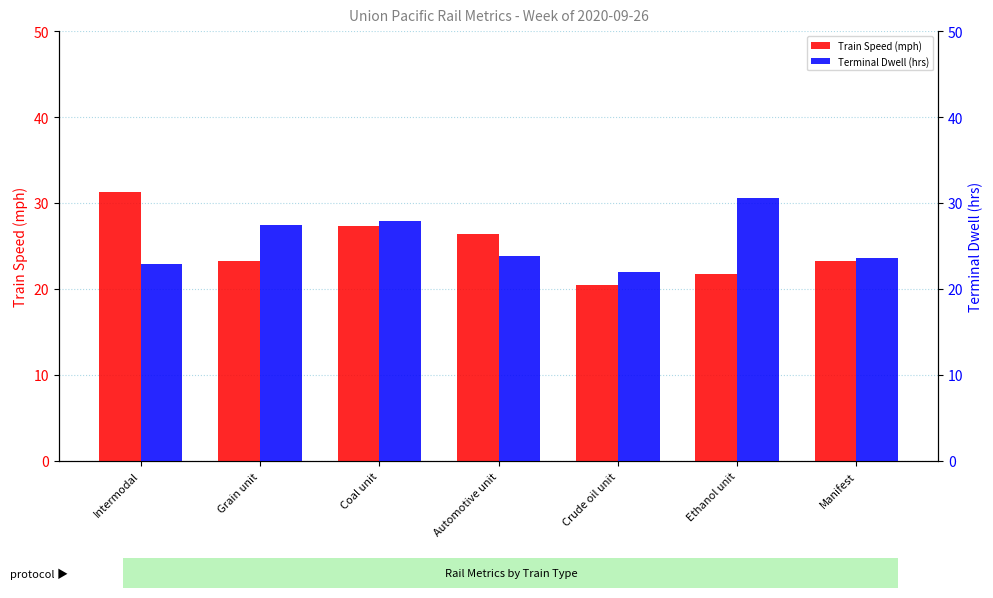

Which series has the largest range (max minus min)?

Train Speed (mph)